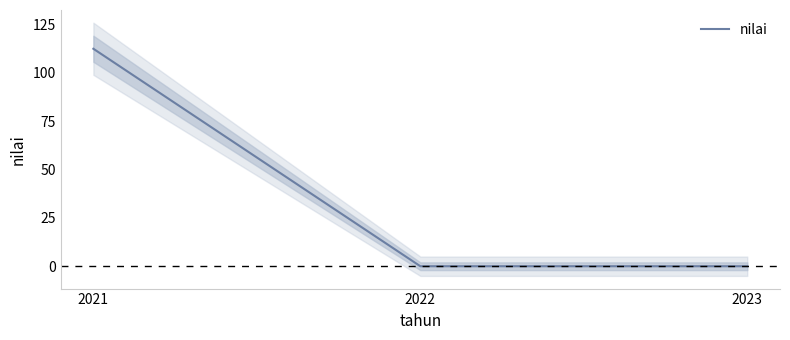

How many data points are above 0?

1